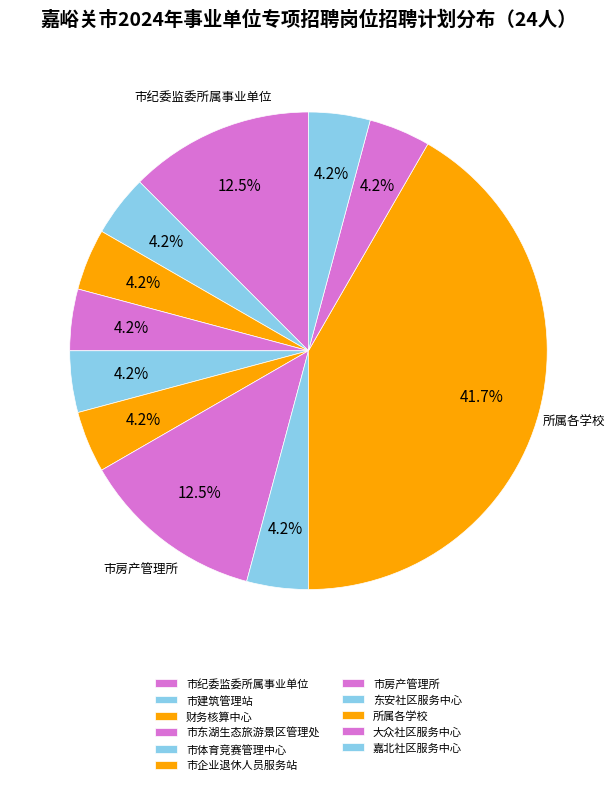

To the nearest percent, what portion does 所属各学校 represent?

42%